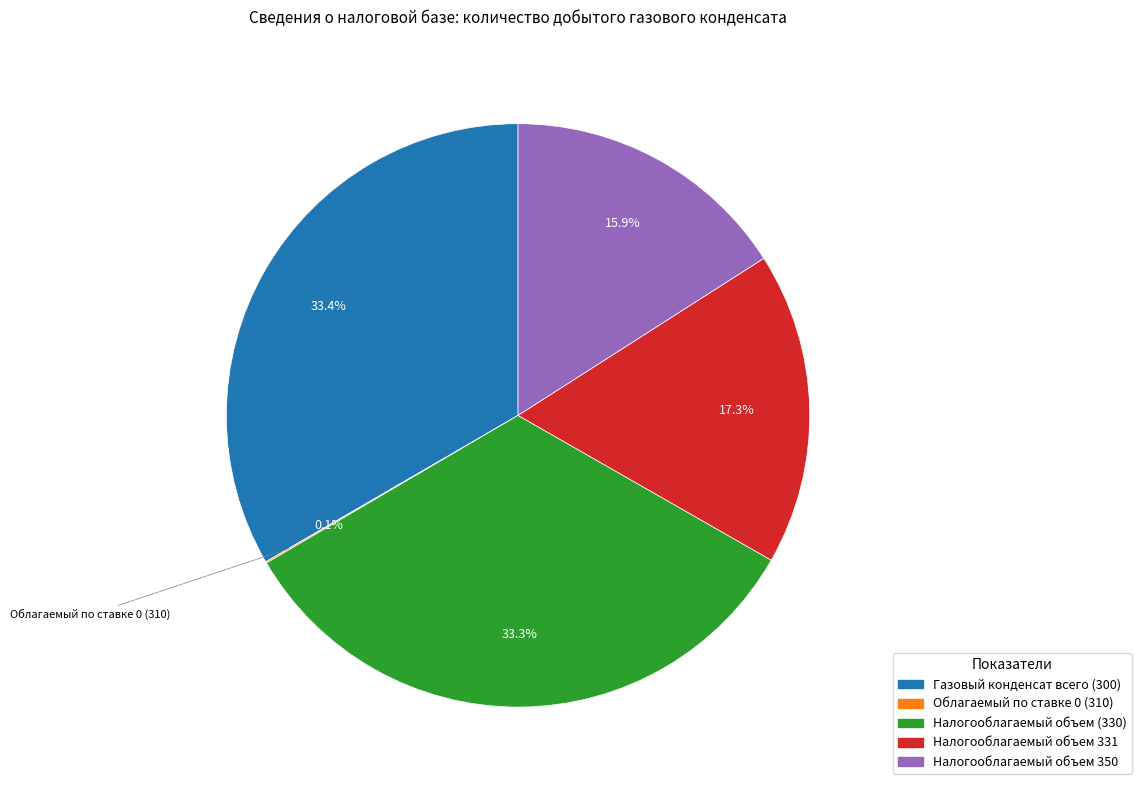

Does Налогооблагаемый объем (330) represent more than half of the total?

No